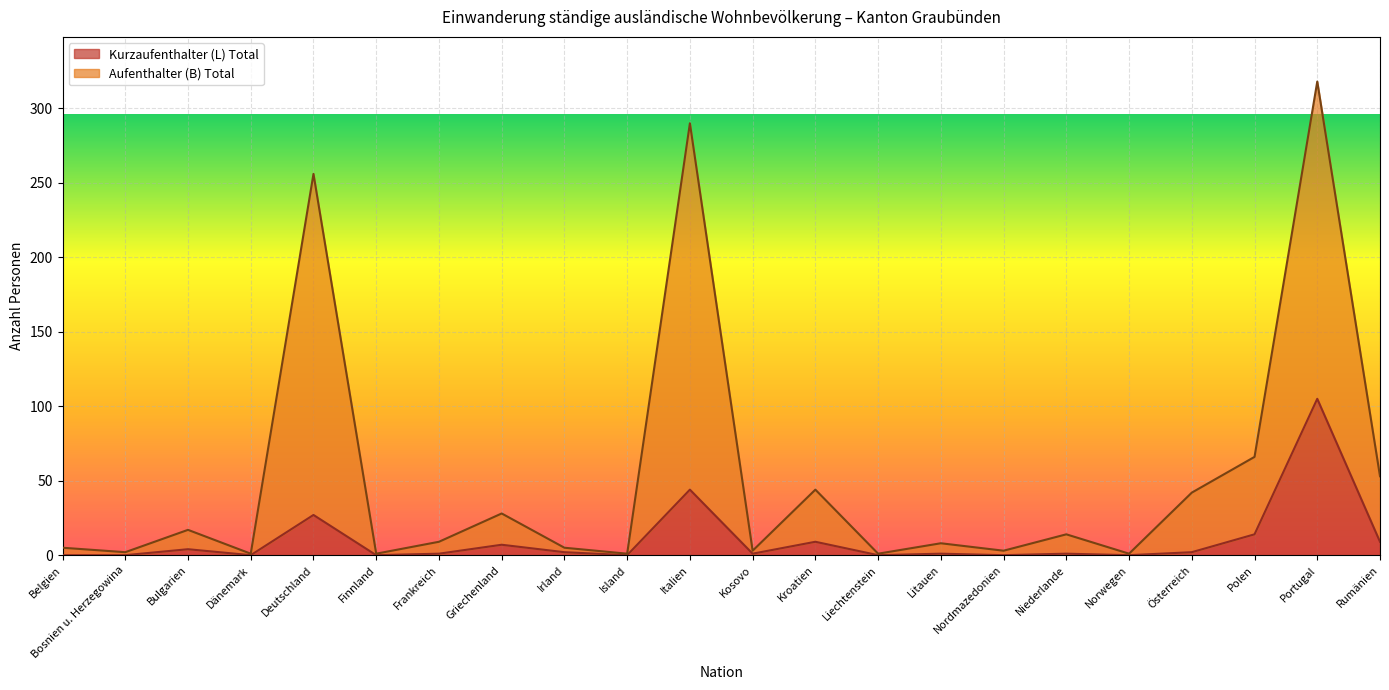

What are all the series names shown in the legend?

Kurzaufenthalter (L) Total, Aufenthalter (B) Total